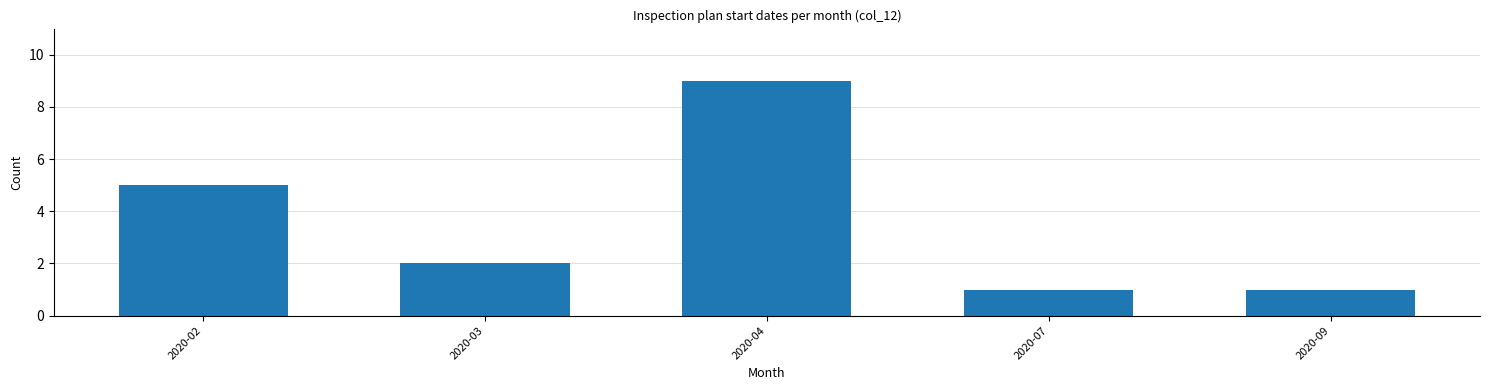

Reading left to right, what are all the values shown in this chart?

5	2	9	1	1